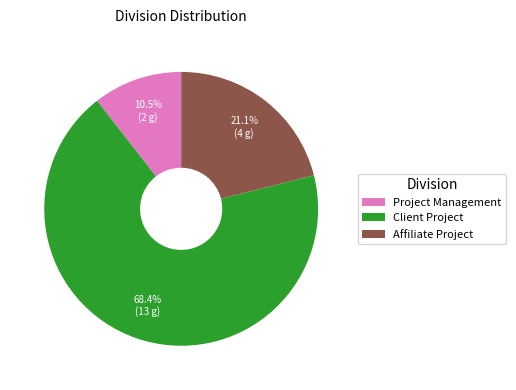

Is there a majority slice in this chart?

Yes